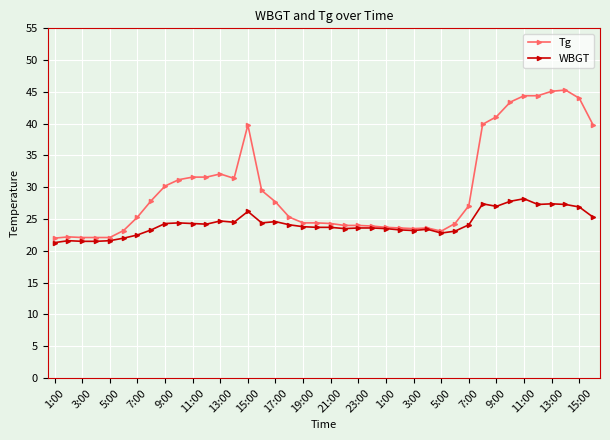

True or false: Tg has more than 0 interior local peaks.

True